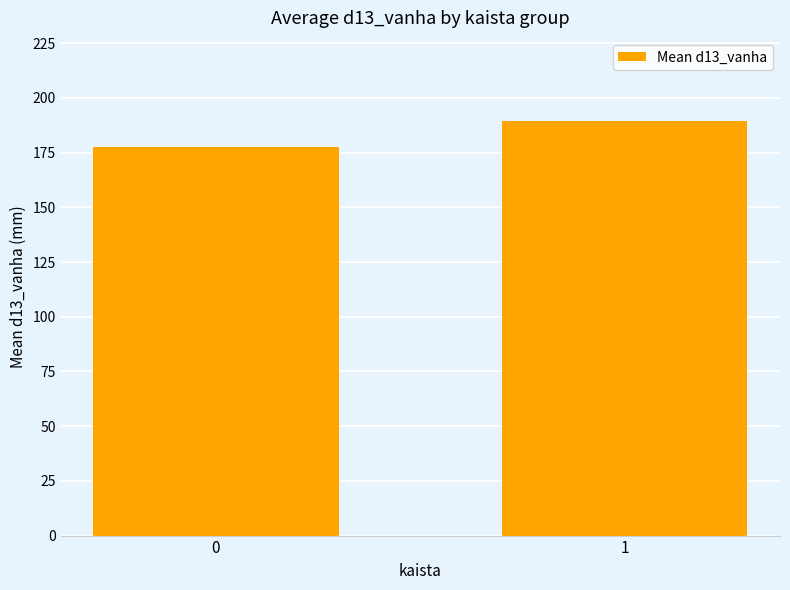

At which label does the data first exceed 189?

1